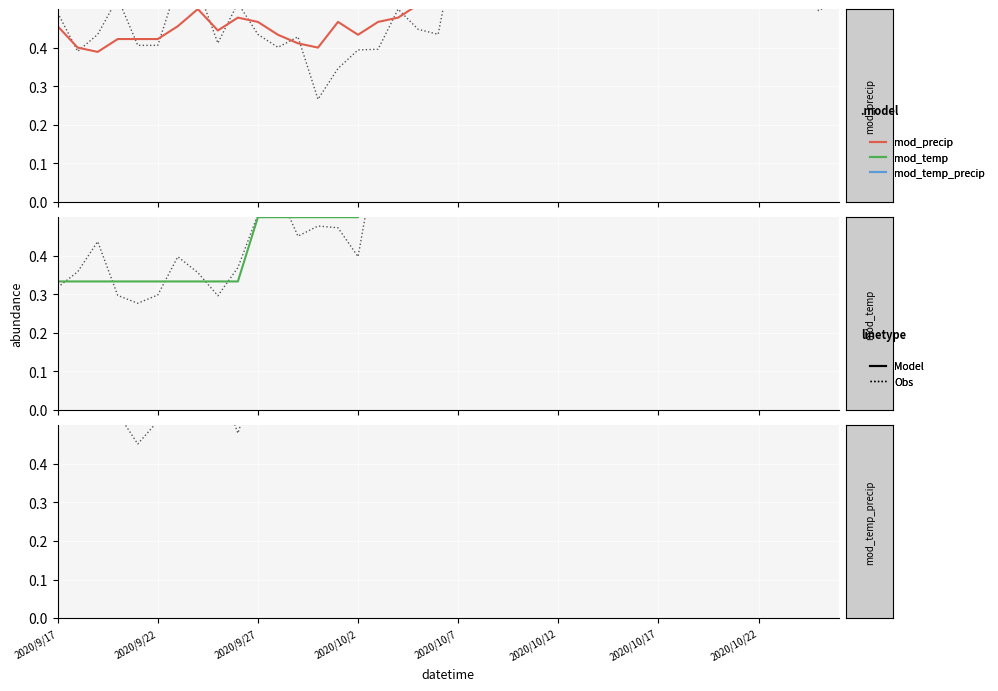

Between 17 and 39, which is larger?

39